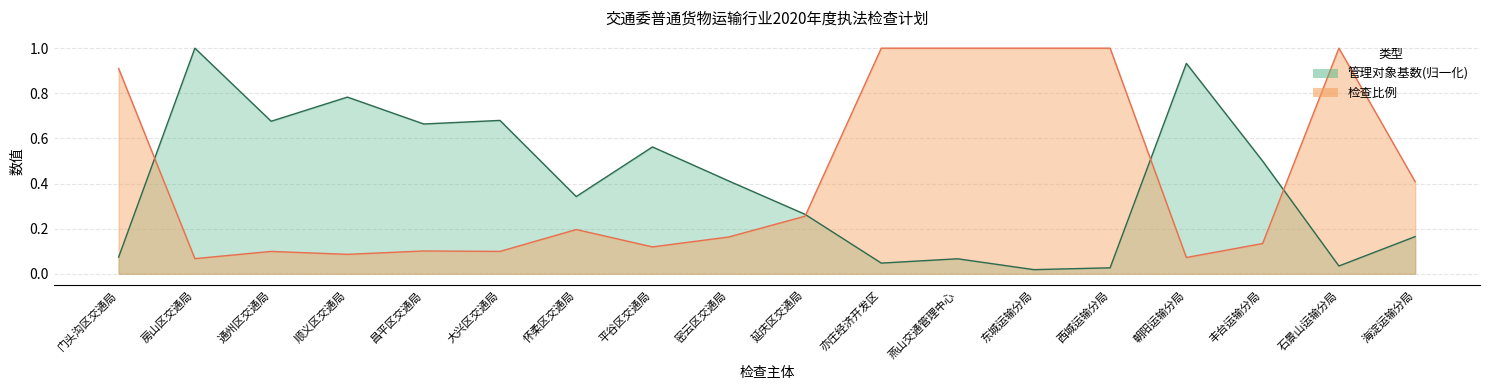

How many categories are shown in the chart?

18